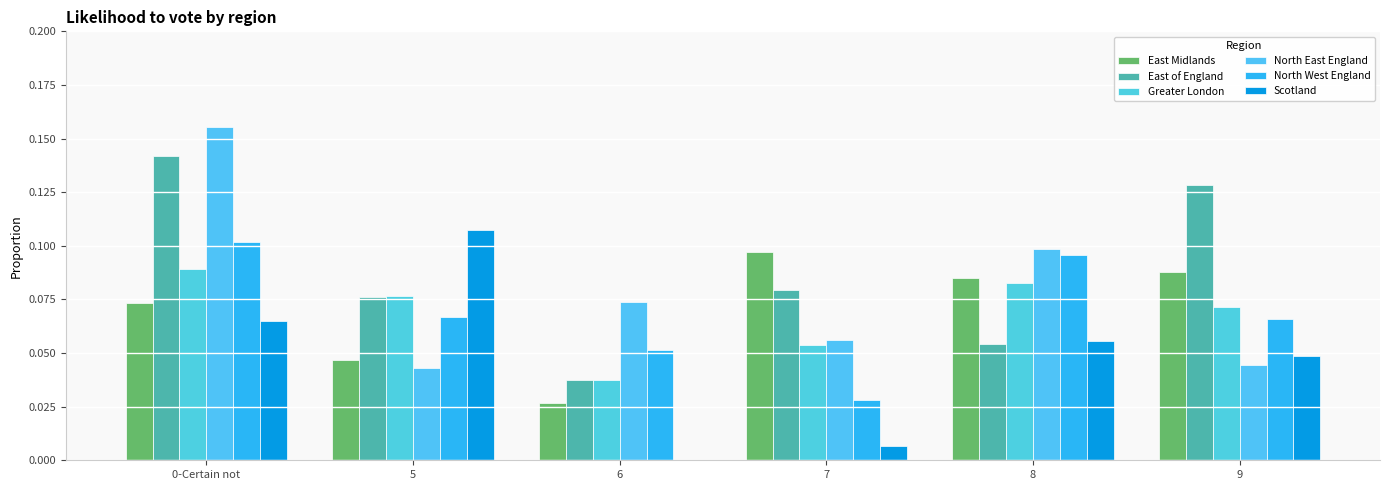

How many North West England values are between 0 and 1?

6